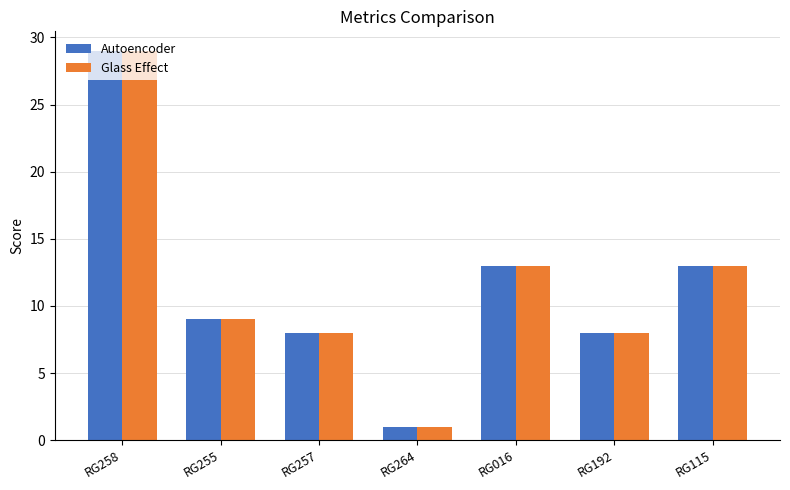

Count the number of data series in this chart.

2